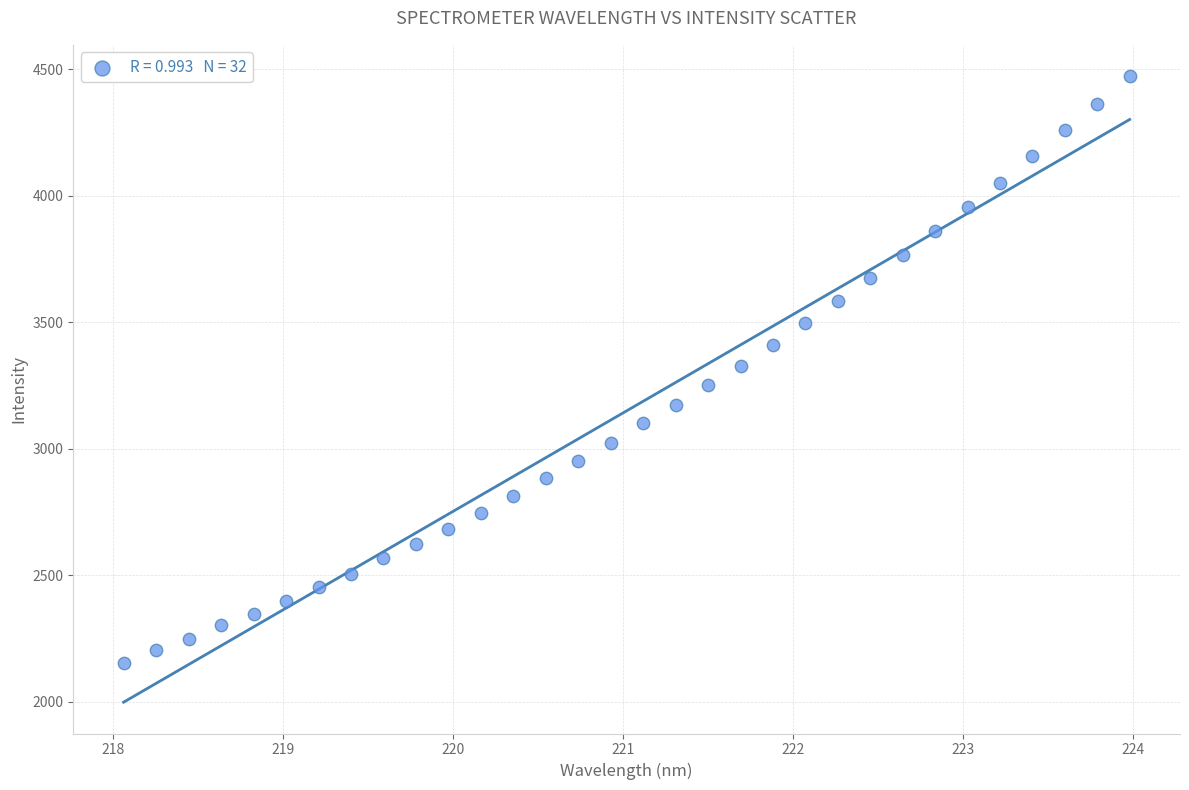

What is the range of Y values (max minus min)?

2319.0